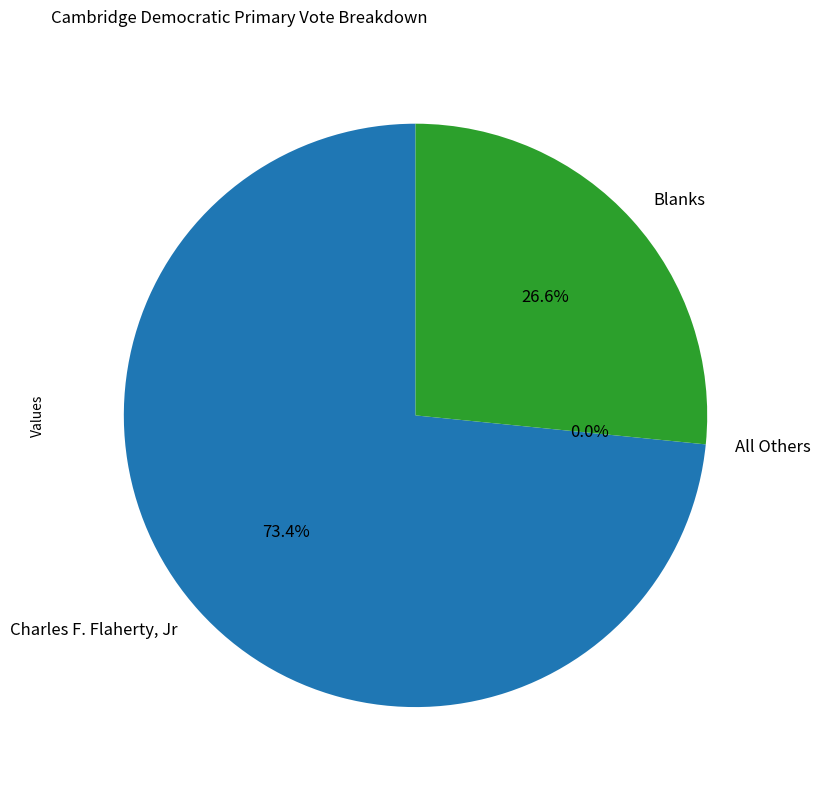

Between All Others and Charles F. Flaherty, Jr, which is larger?

Charles F. Flaherty, Jr